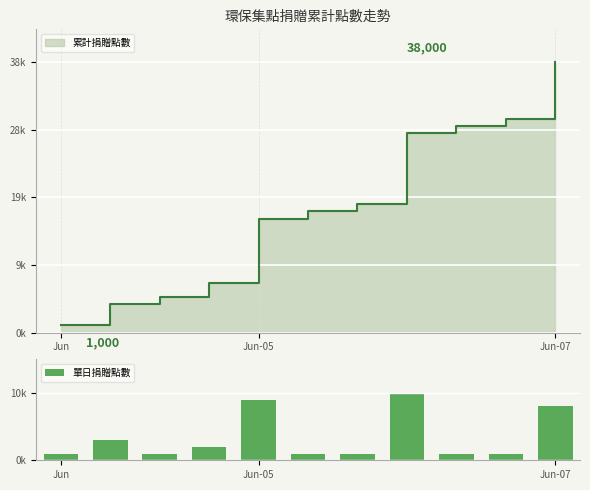

What is the difference between the maximum and minimum values?

9000